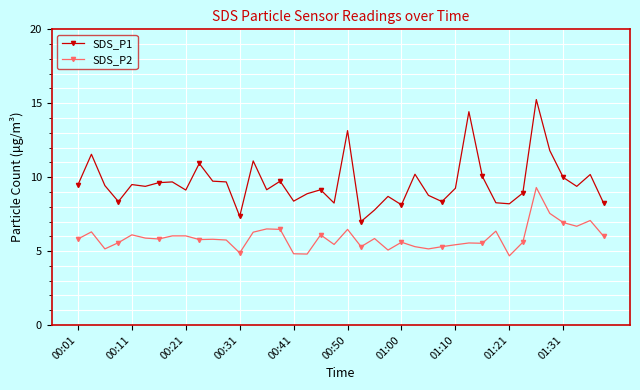

Which series has the largest total across all categories?

SDS_P1